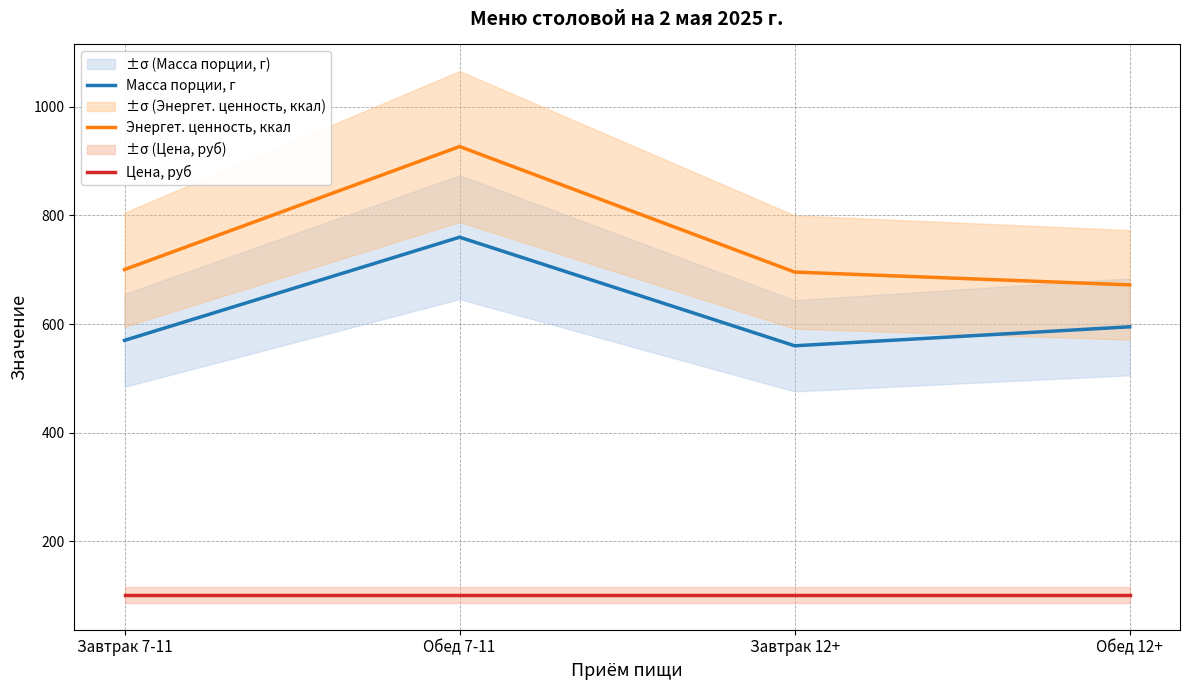

Which category has the lowest value in the Масса порции, г series?

Завтрак 12+